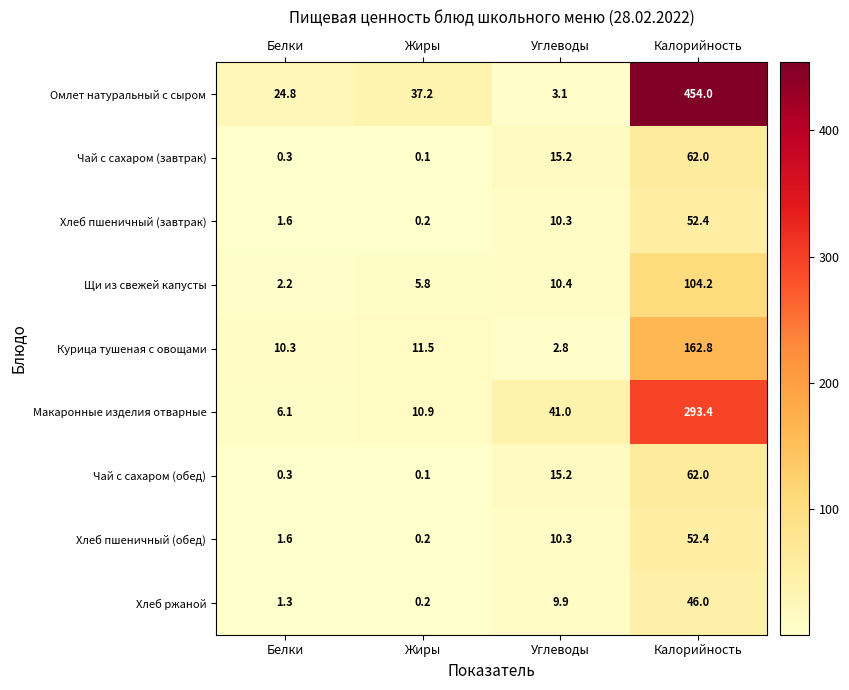

At which label does Чай с сахаром (завтрак) first exceed 15?

Углеводы